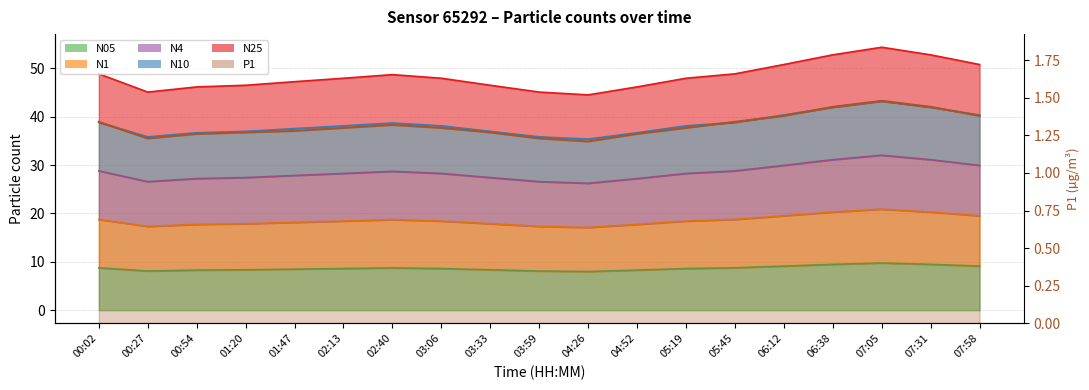

How many categories are shown in the chart?

19